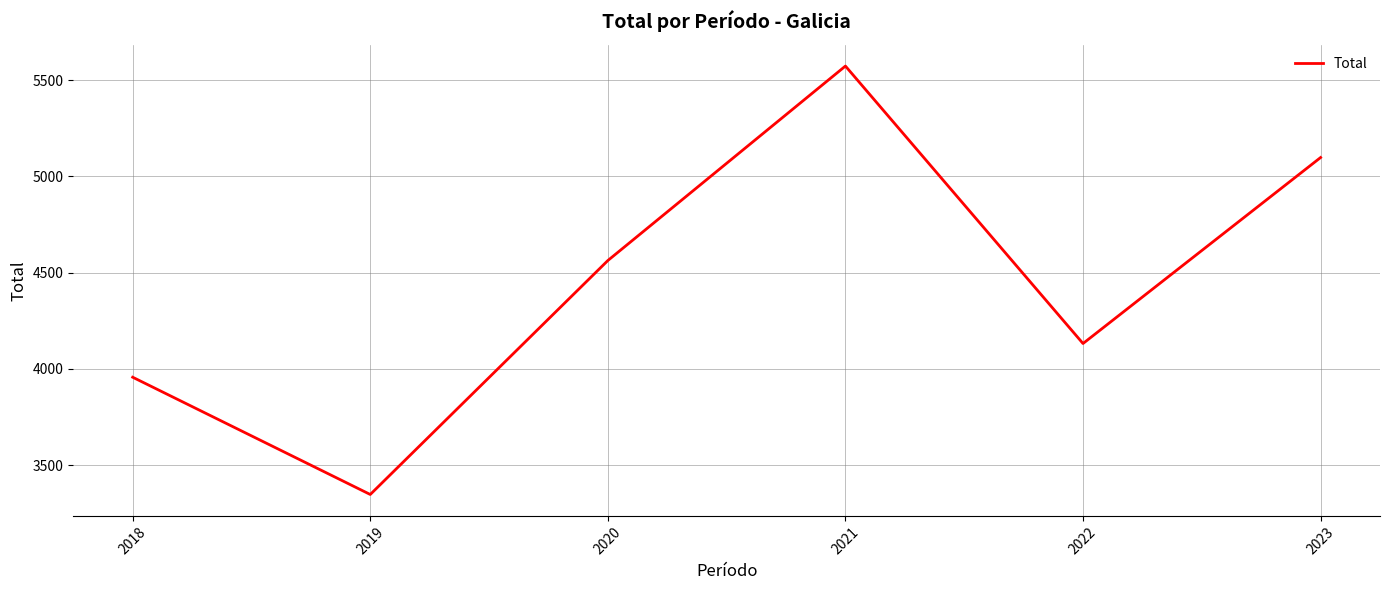

At which label is the value closest to 4460?

2020